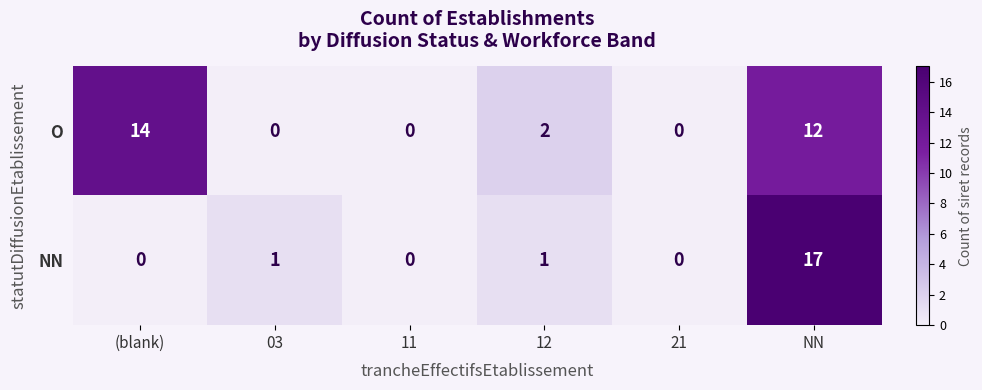

Is it true that NN equals 0 at 21?

True